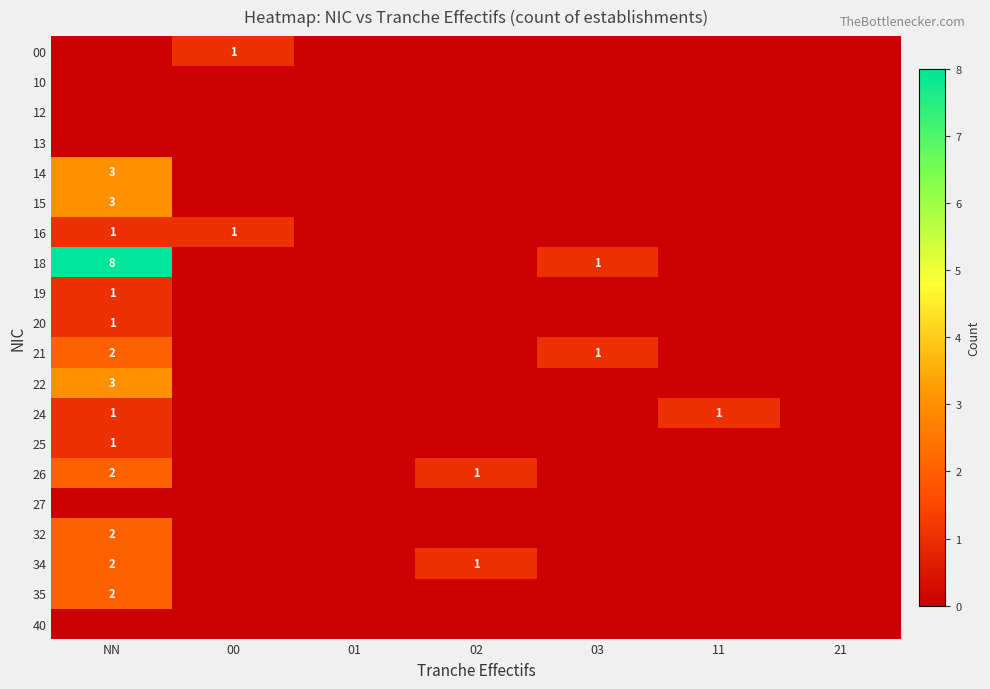

True or false: 24 has a value of 1 at NN.

True